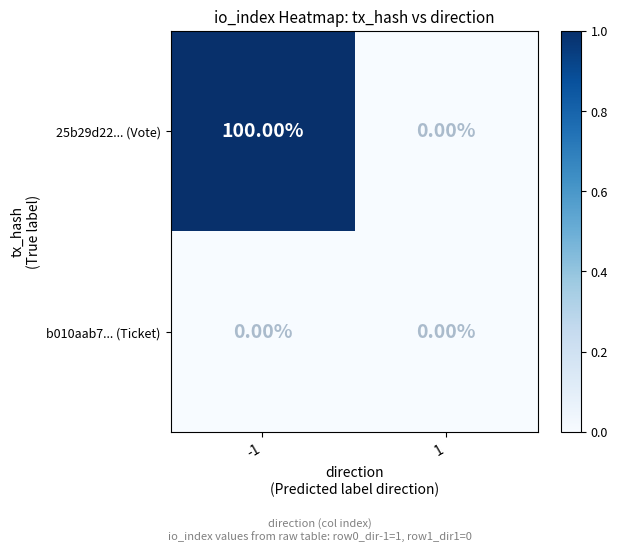

What is the spread (max minus min) of values at -1?

100